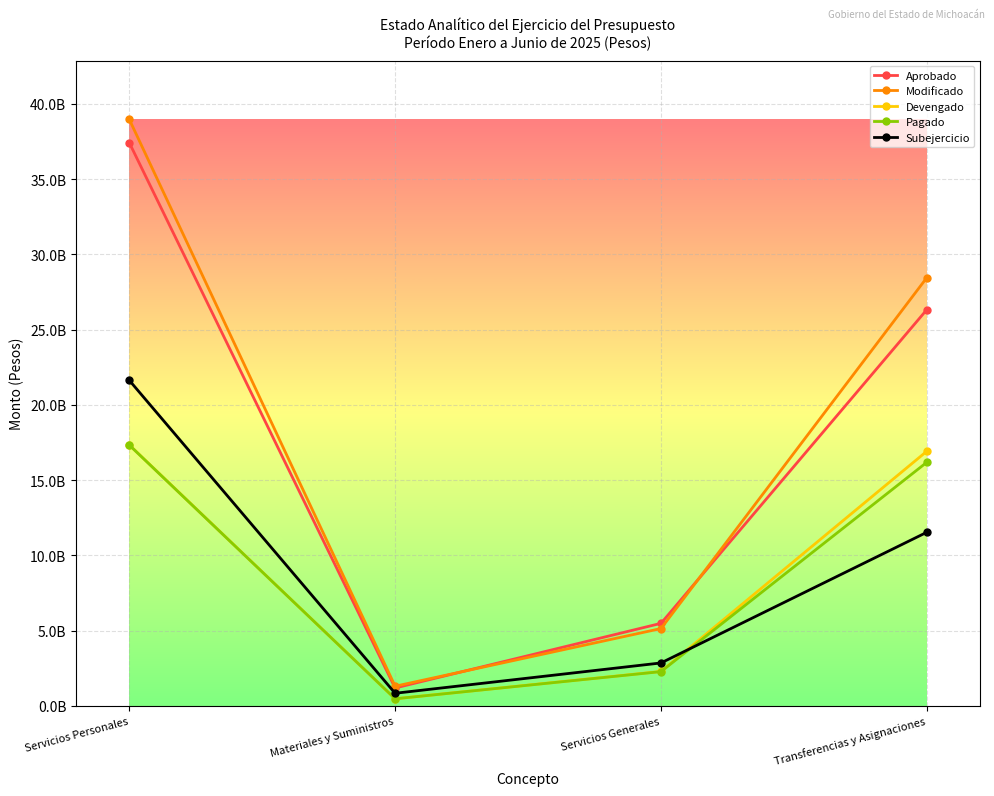

Is the value of Pagado at Servicios Generales greater than the value of Modificado at Transferencias y Asignaciones?

No